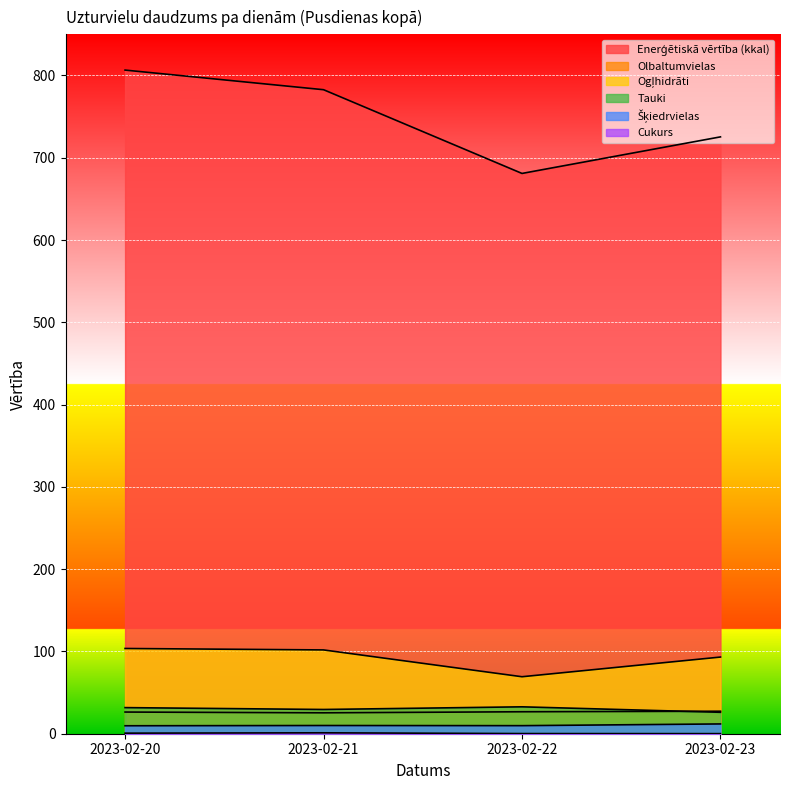

Rank the series by their maximum value, from lowest to highest.

Cukurs, Šķiedrvielas, Olbaltumvielas, Tauki, Ogļhidrāti, Enerģētiskā vērtība (kkal)